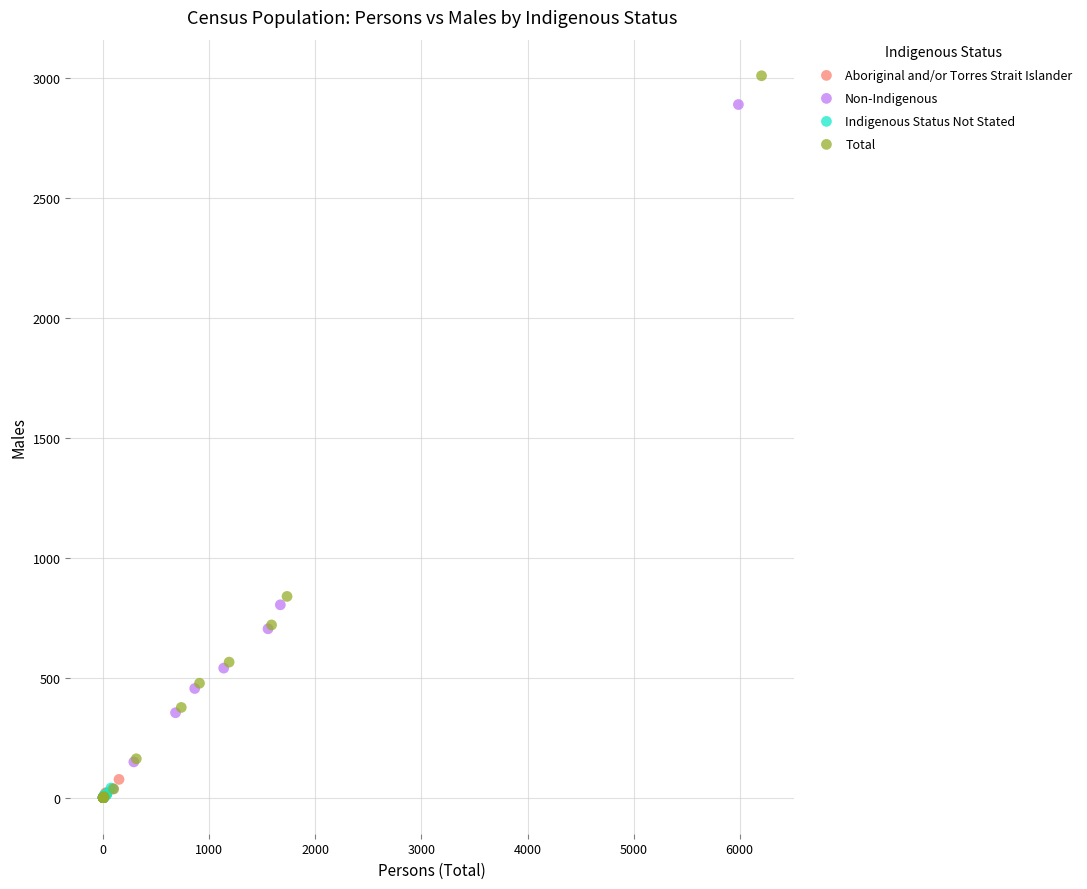

Which series has the largest Y range (max minus min)?

Total